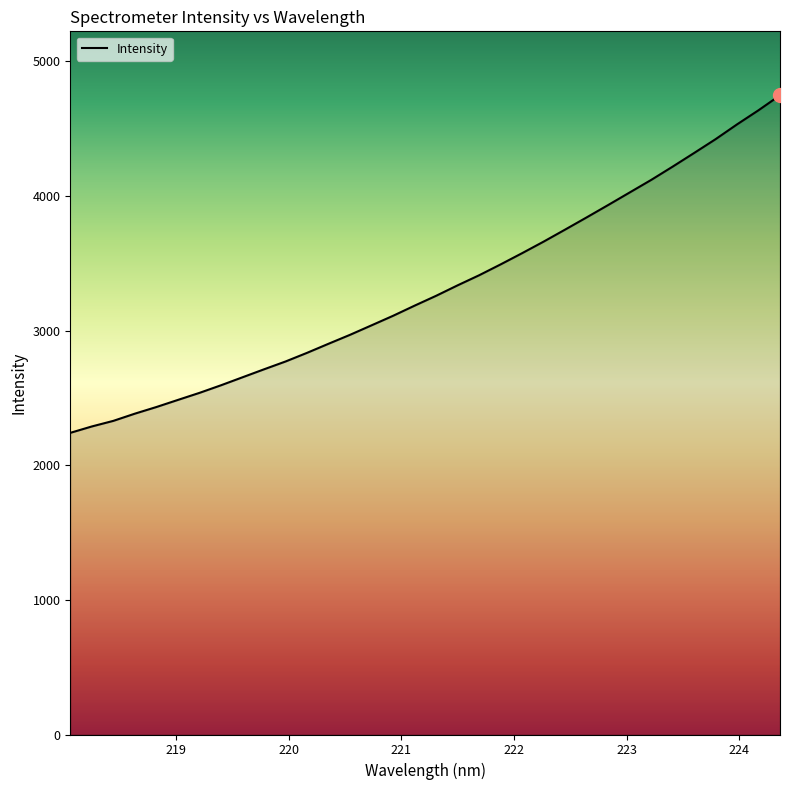

What is the minimum value shown in the chart?

2240.6